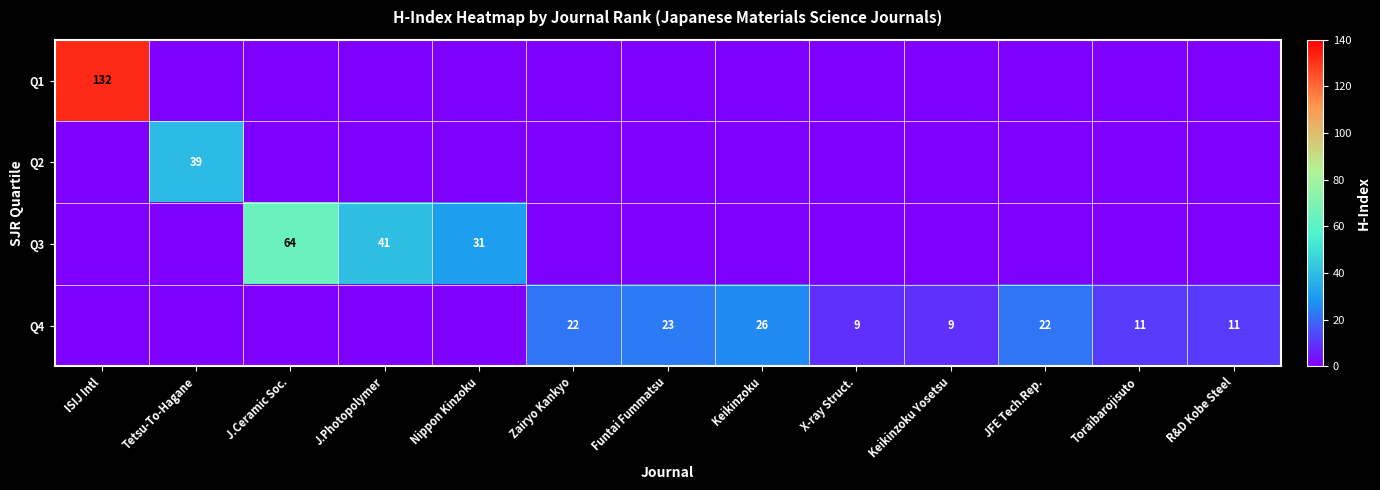

The value of Q3 at J.Ceramic Soc. is 64. True or false?

True